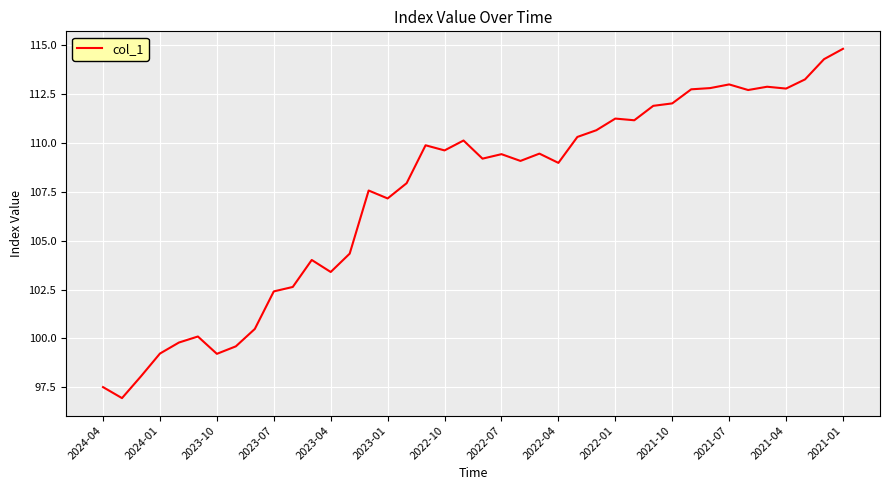

What is the difference between the maximum and minimum values?

17.8